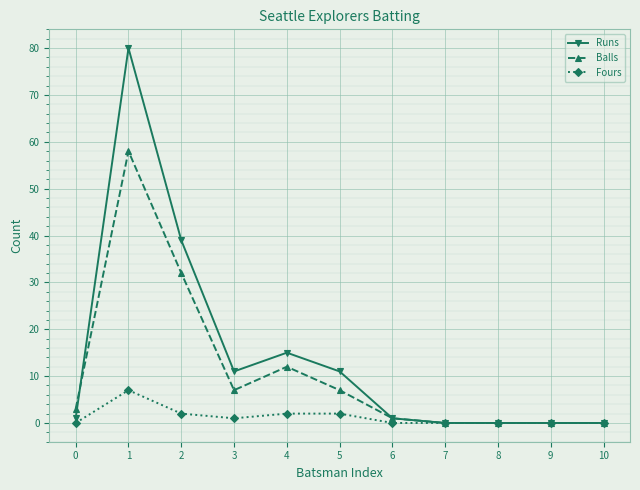

What is the difference between the second highest and second lowest values in the Runs series?

39